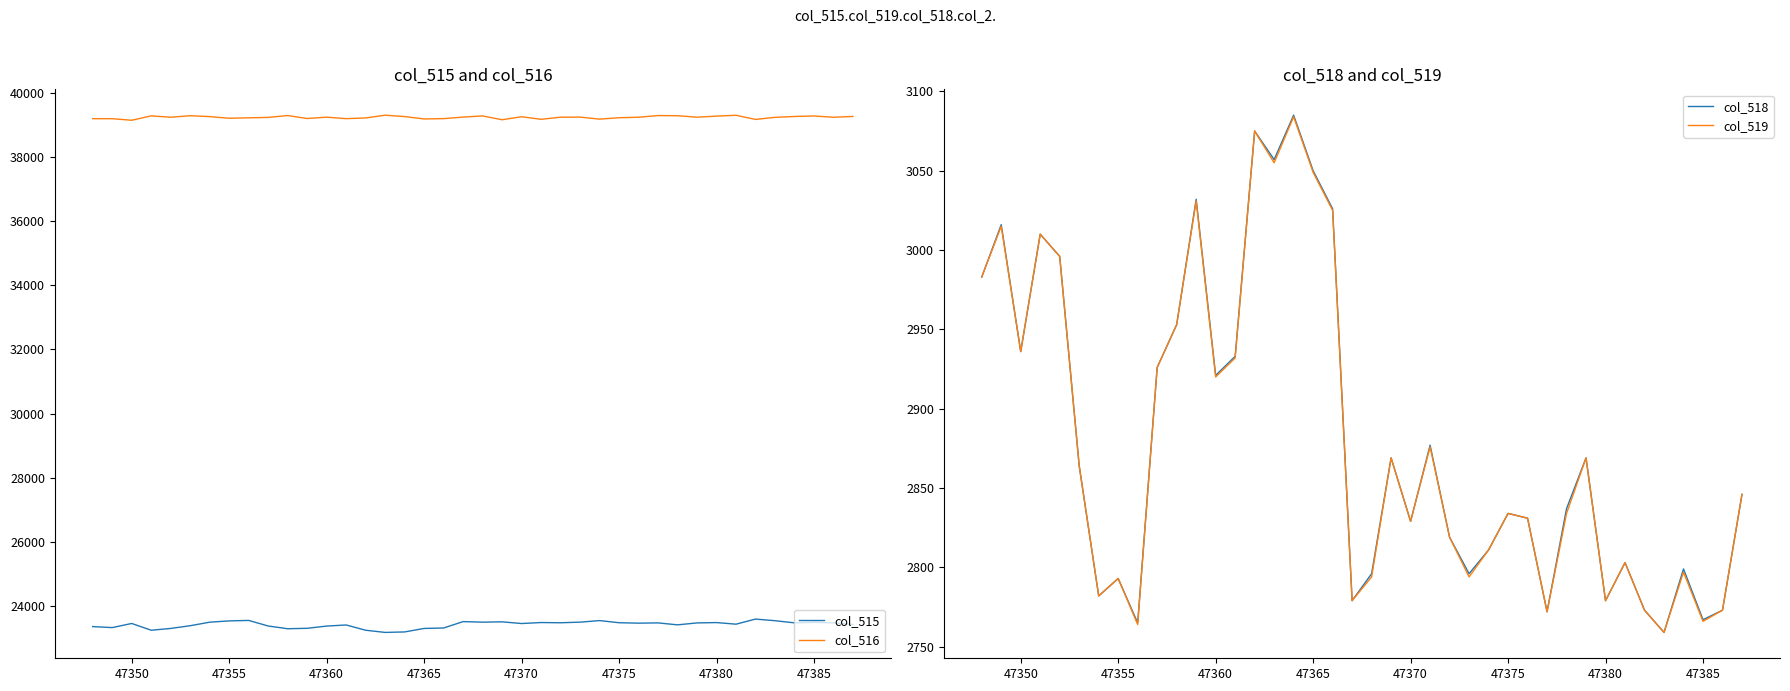

Which series has the largest total across all categories?

col_516